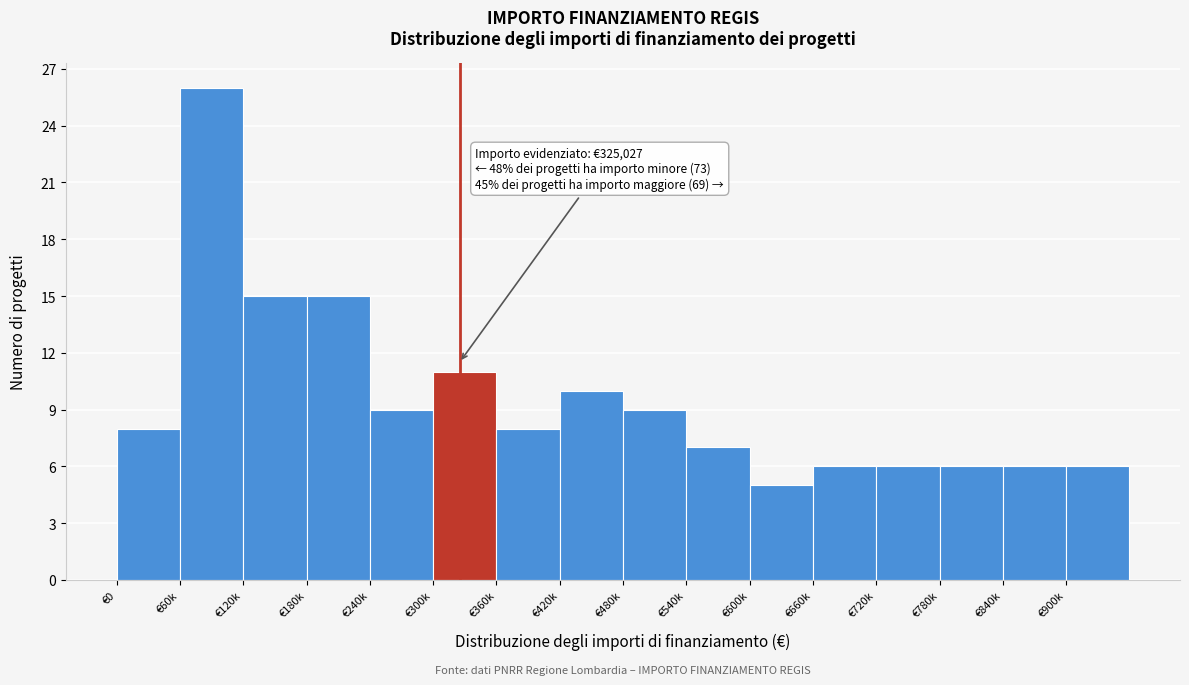

Reading left to right, what are all the values shown in this chart?

8	26	15	15	9	11	8	10	9	7	5	6	6	6	6	6